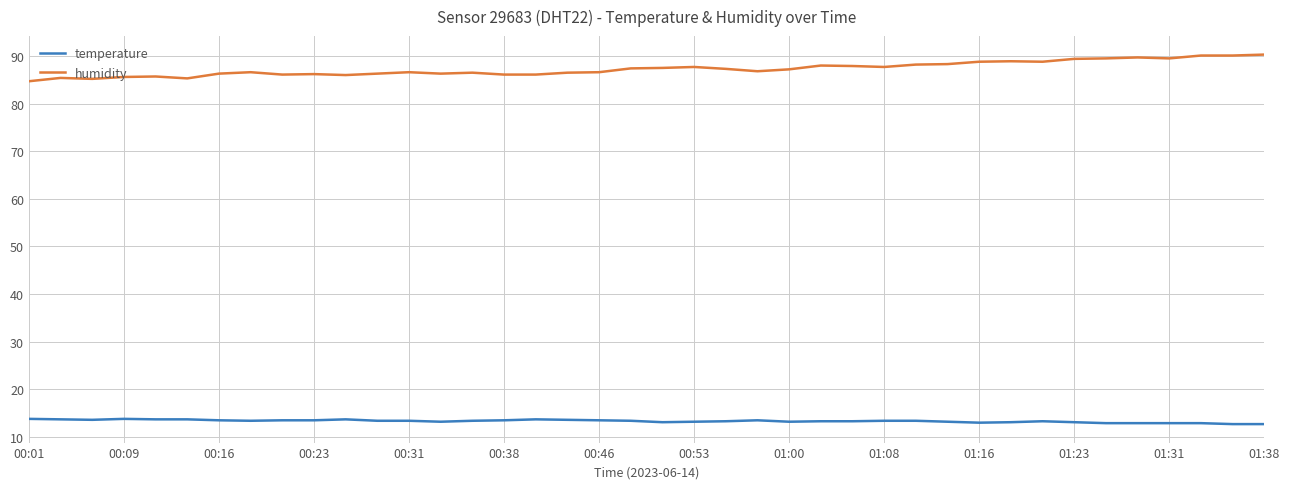

Rank the series by their average value, from lowest to highest.

temperature, humidity